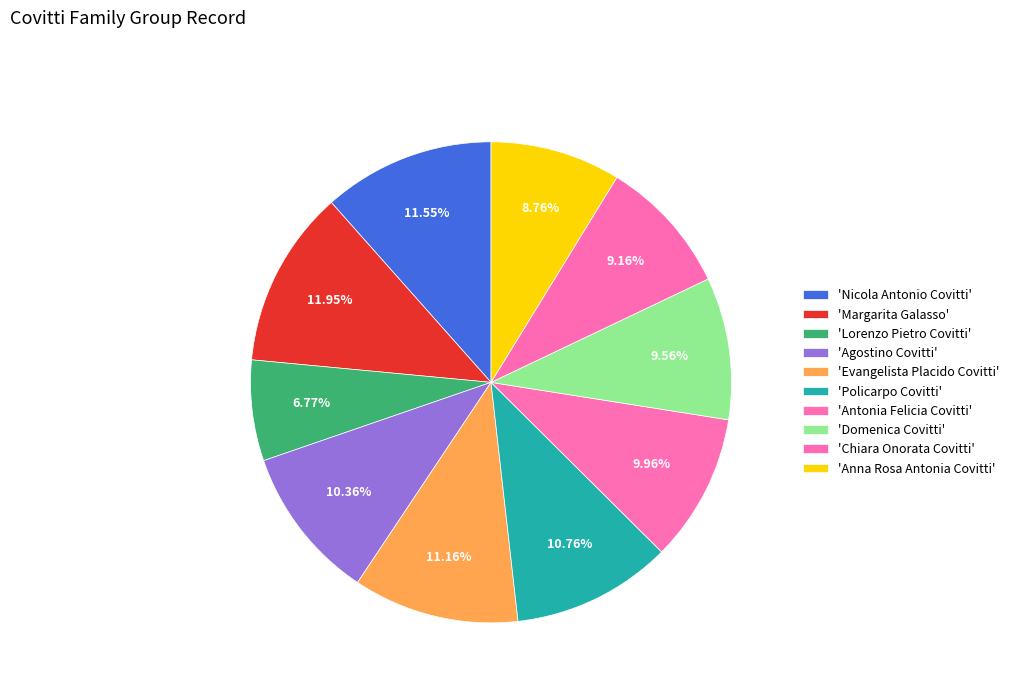

How many slices are in this pie chart?

10